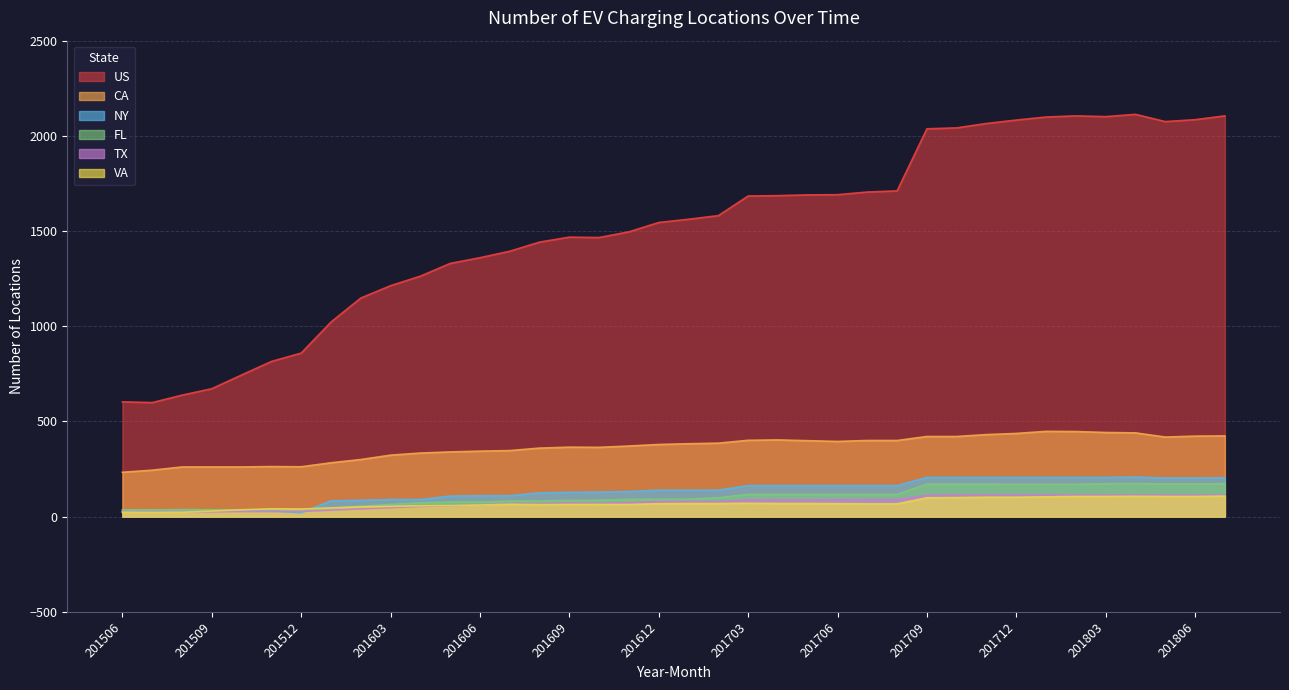

What is the difference between the second highest and second lowest values in the FL series?

137